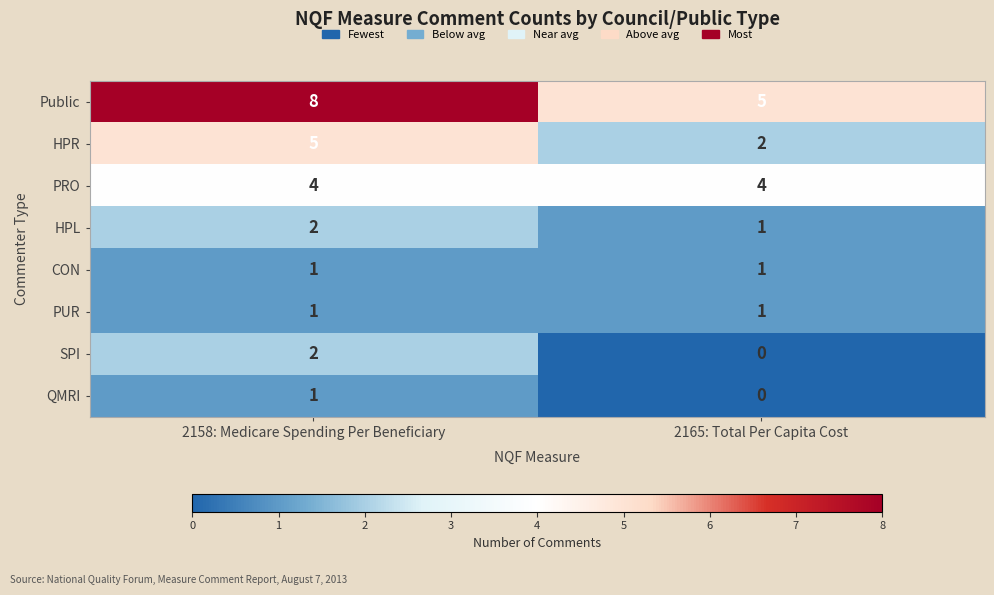

What is the average value of the PRO series?

4